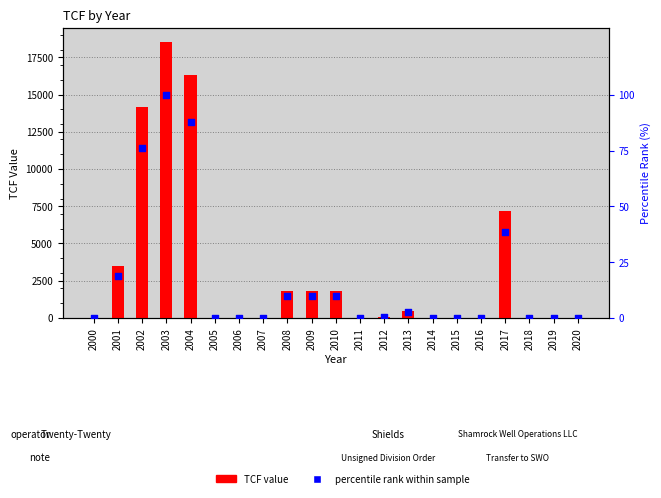

At how many categories does at least one series exceed 18111?

1